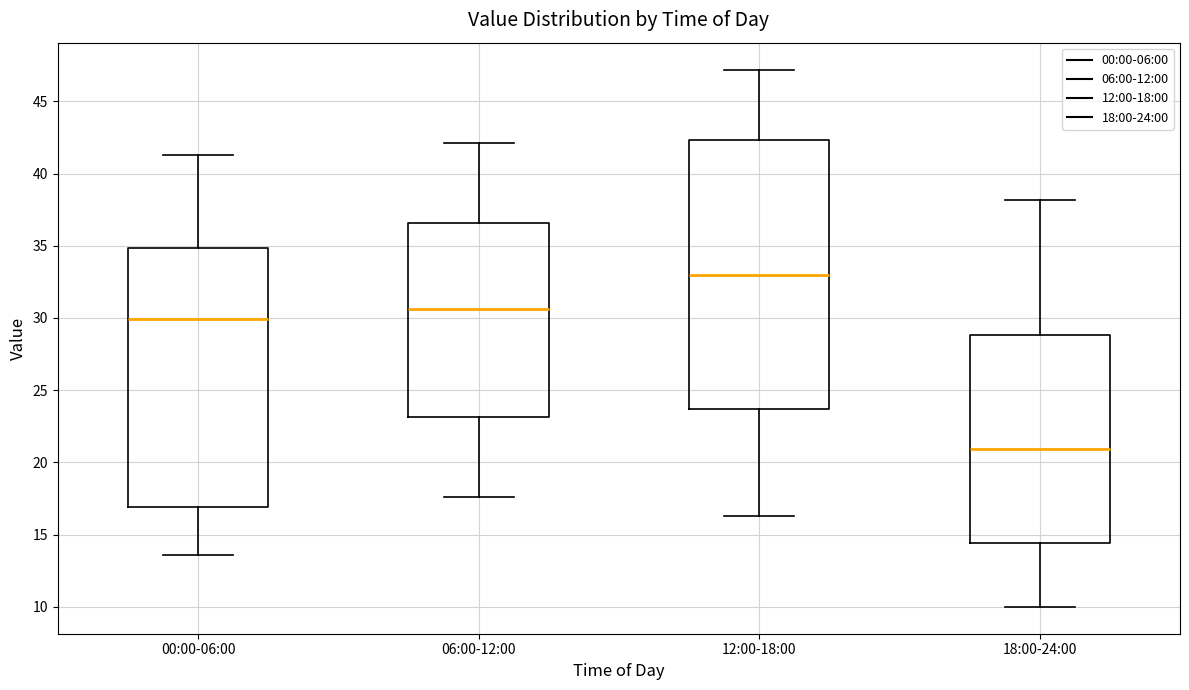

Comparing the boxes themselves (not the whiskers), which one is the tallest?

12:00-18:00